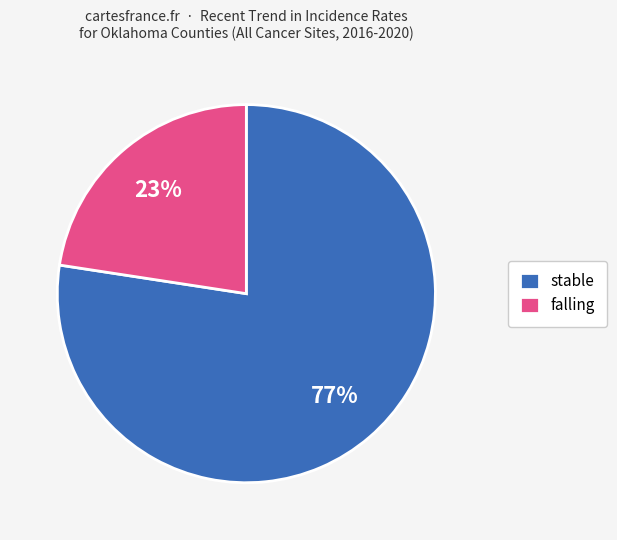

Does stable represent more than half of the total?

Yes